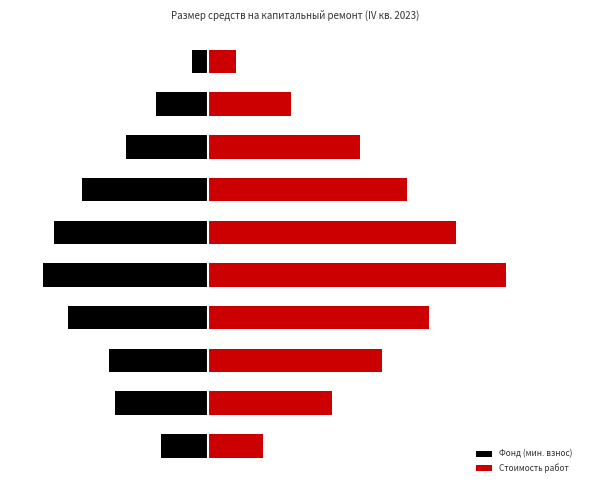

At which category does the chart reach its minimum across all series?

4